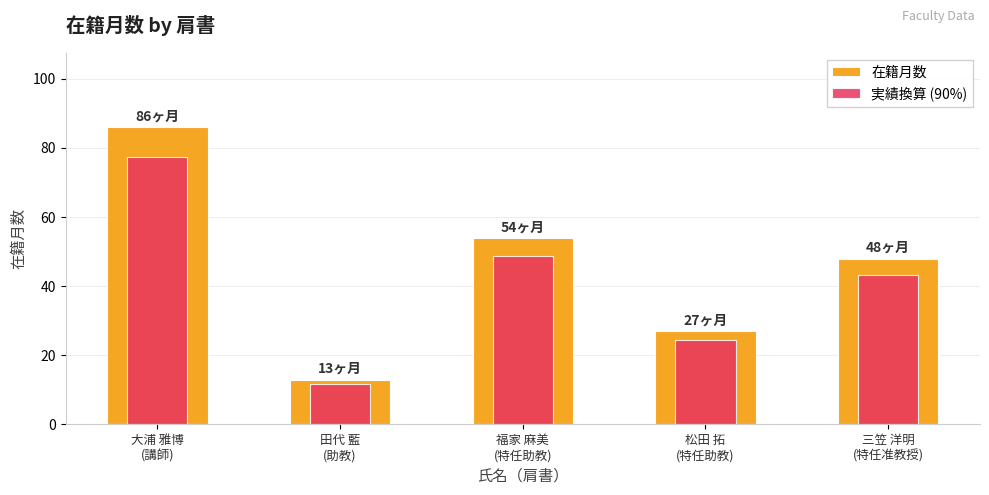

True or false: 在籍月数 has a value of 3.9 at 田代 藍
(助教).

False